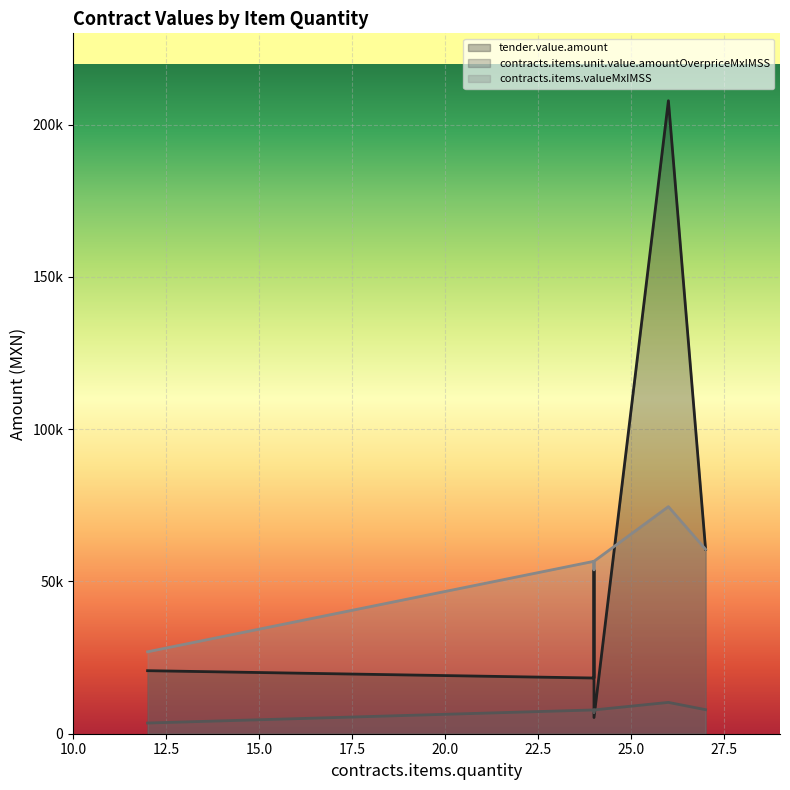

Reading left to right, what are all the values shown in this chart?

tender.value.amount: 26=207862.9	27=60547.5	24=5316.4	24=18291.3	24=53820.0	12=20700.0
contracts.items.unit.value.amountOverpriceMxIMSS: 26=10285.3	27=7897.5	24=7809.8	24=7809.8	24=7020.0	12=3510.0
contracts.items.valueMxIMSS: 26=74568.5	27=60547.5	24=56621.0	24=56621.0	24=53820.0	12=26910.0